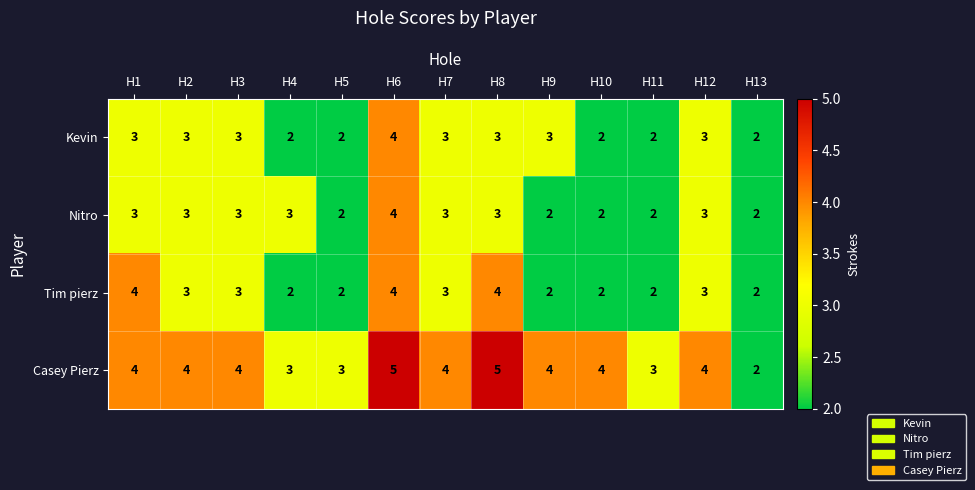

Count the Tim pierz values in the range 2 to 3.

10